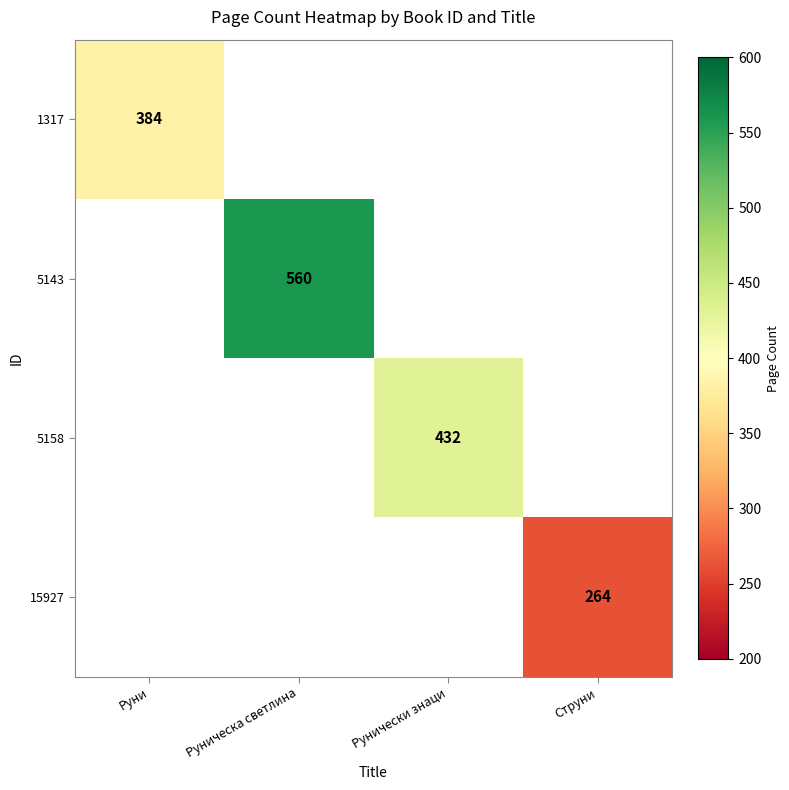

Count the number of categories in the chart.

4